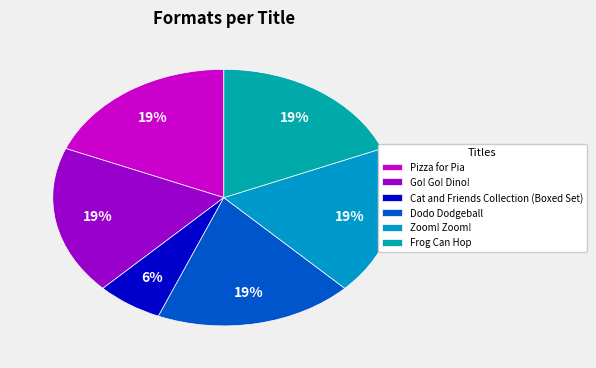

Is the sum of Dodo Dodgeball and Go! Go! Dino! greater than half?

No